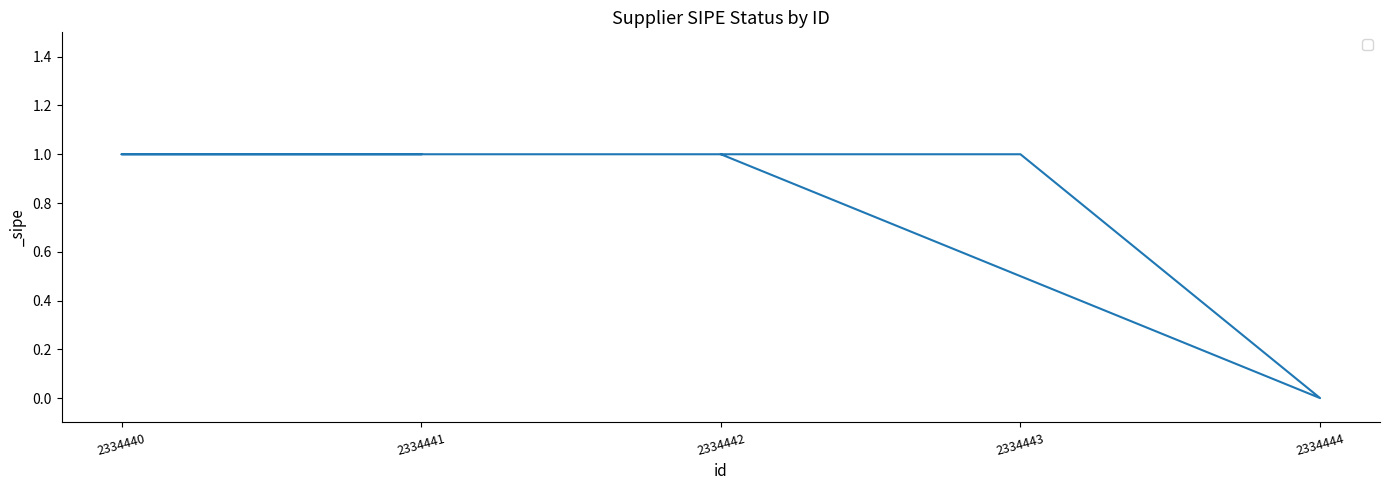

Which category has the lowest value across all series?

2334444